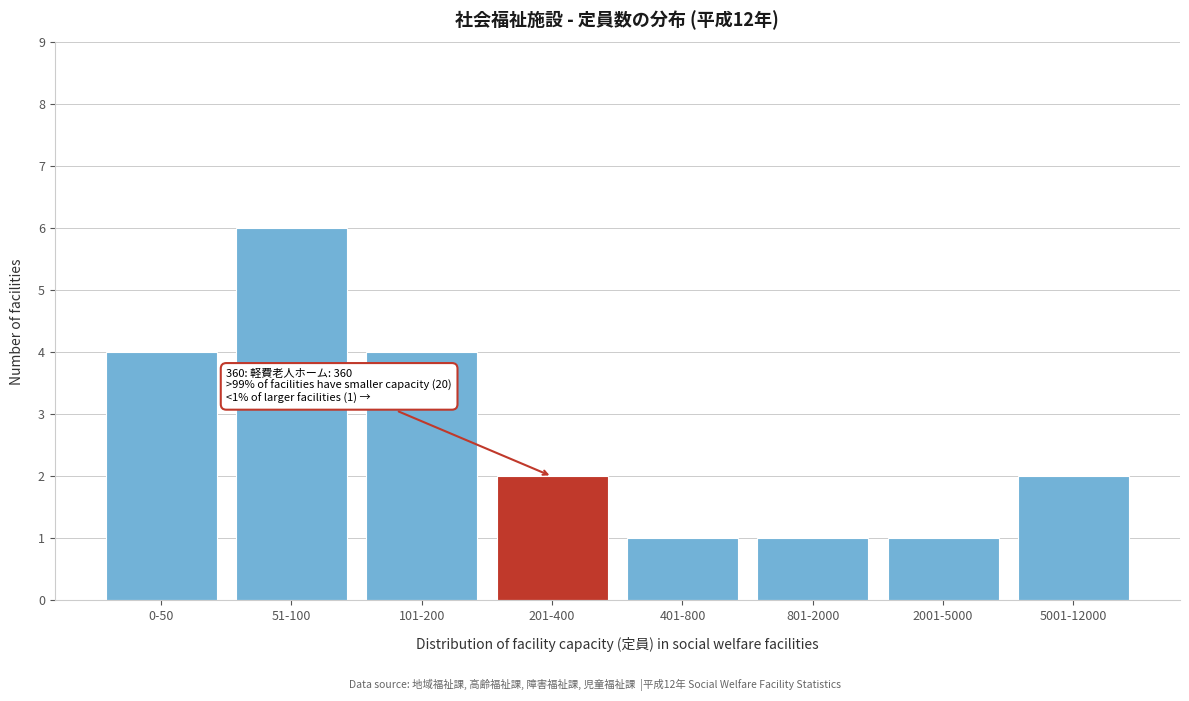

Reading left to right, what are all the values shown in this chart?

0-50=4	51-100=6	101-200=4	201-400=2	401-800=1	801-2000=1	2001-5000=1	5001-12000=2